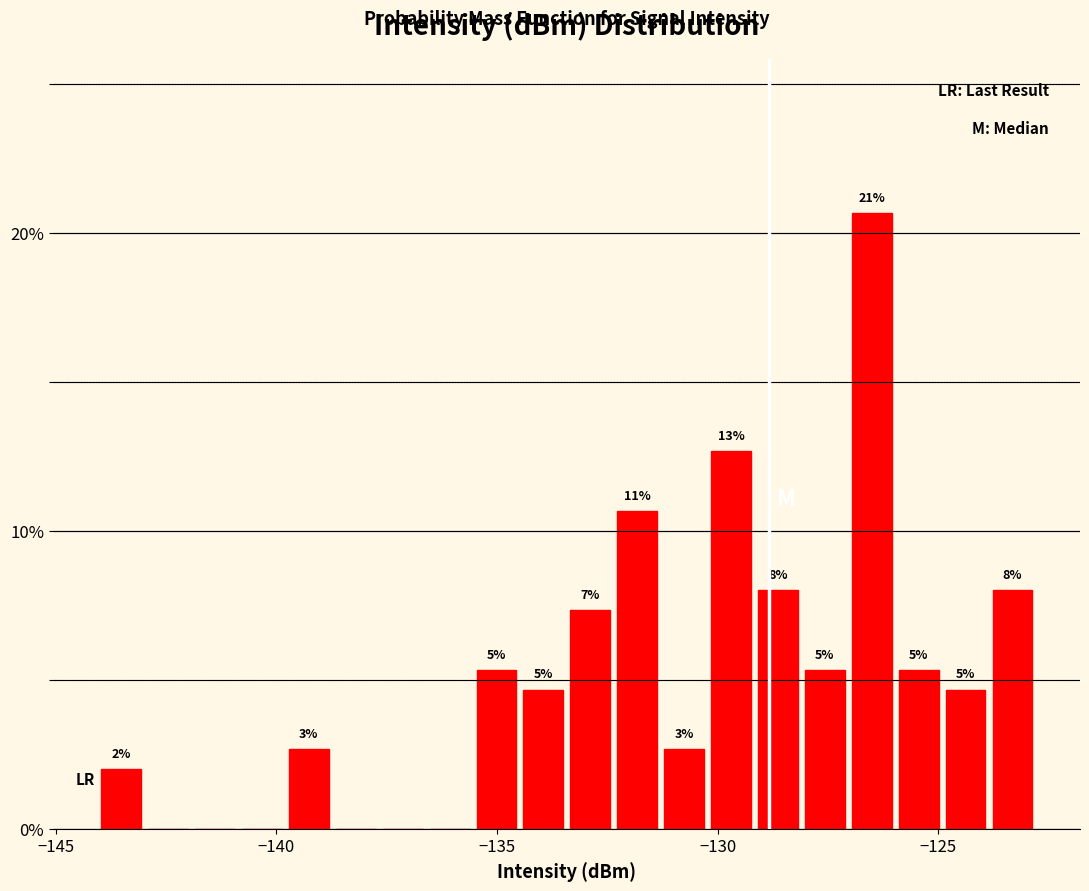

Read against the x-axis, roughly where is the centre of the tallest bar?

-126.5